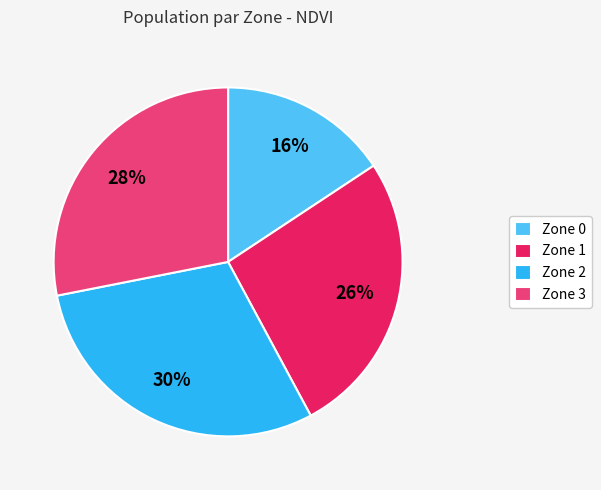

How many segments does this pie chart have?

4